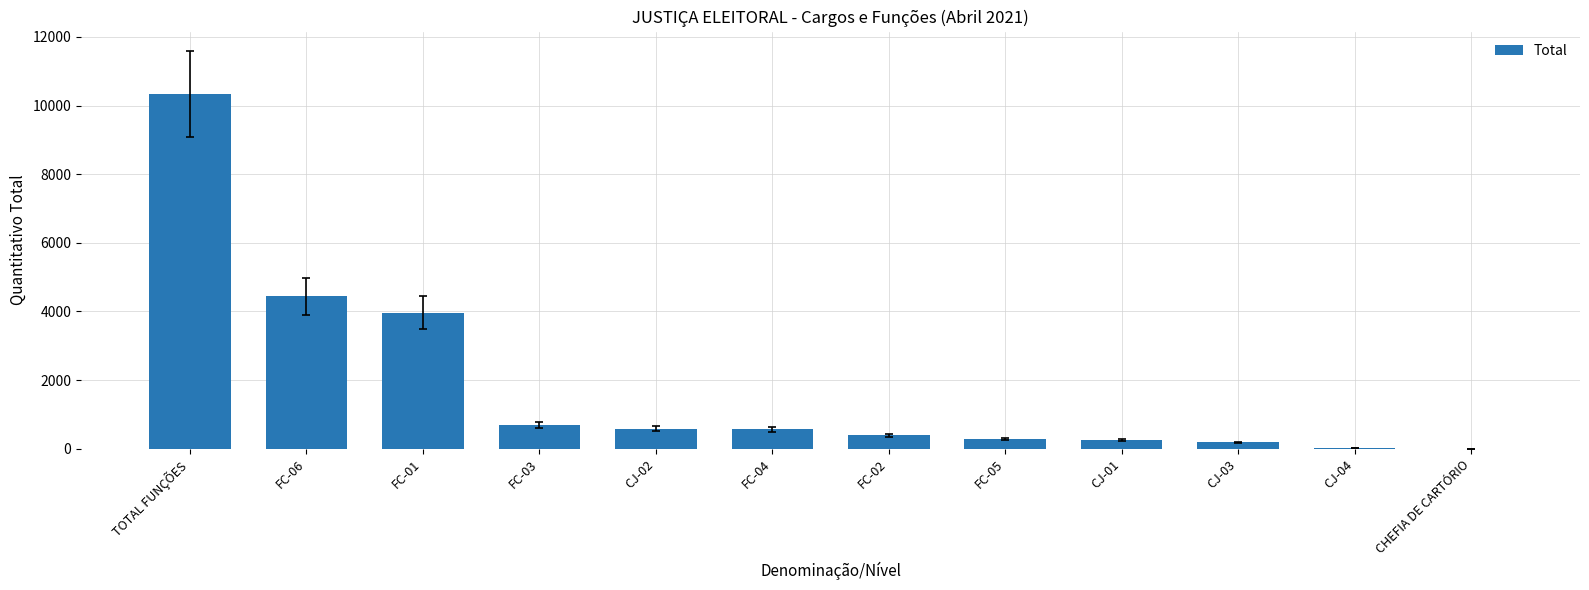

Is it true that the value at FC-06 is 2260?

False